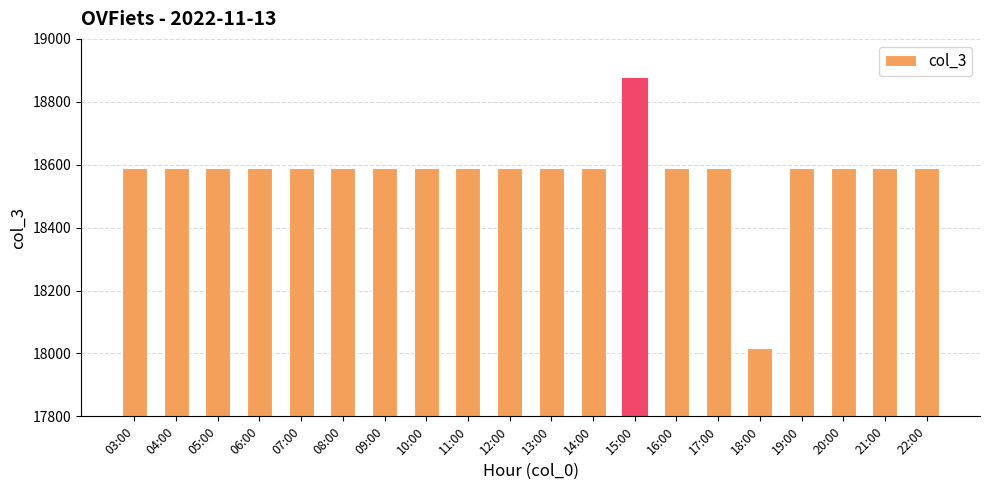

What is the minimum value shown in the chart?

18018